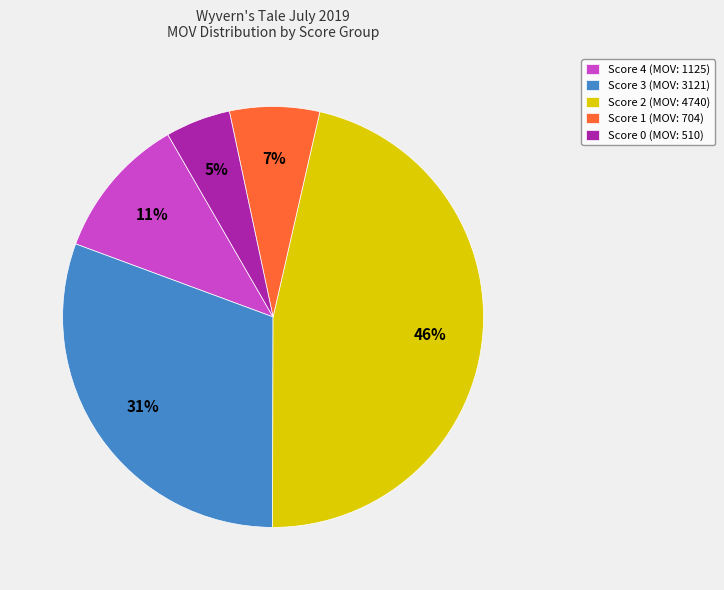

Is the sum of Score 3 (MOV: 3121) and Score 1 (MOV: 704) greater than half?

No